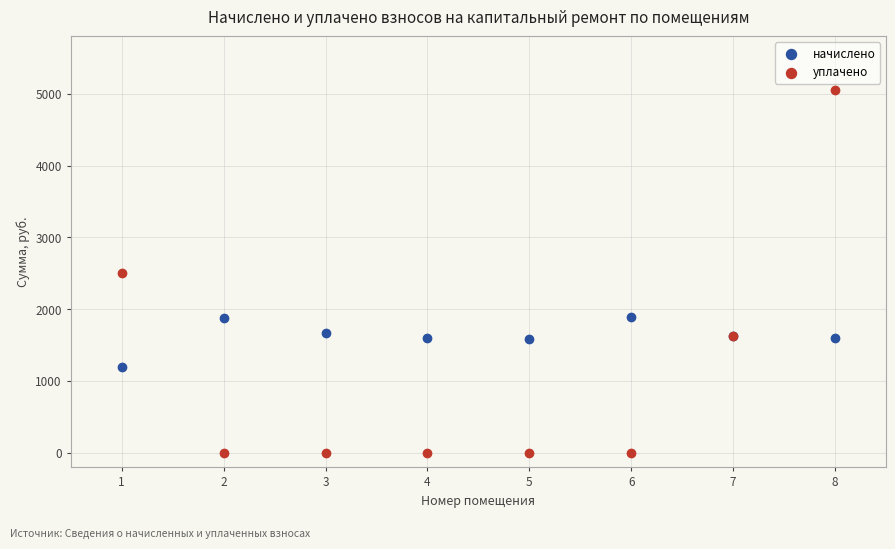

Which series contains the highest Y value?

уплачено